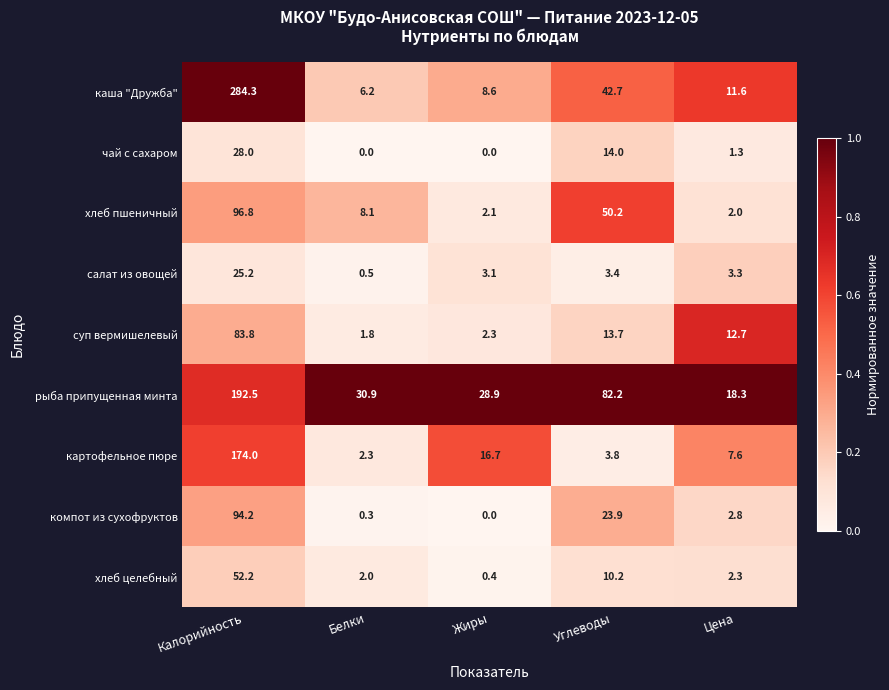

Between Калорийность and Жиры, which series saw the biggest shift?

каша "Дружба"